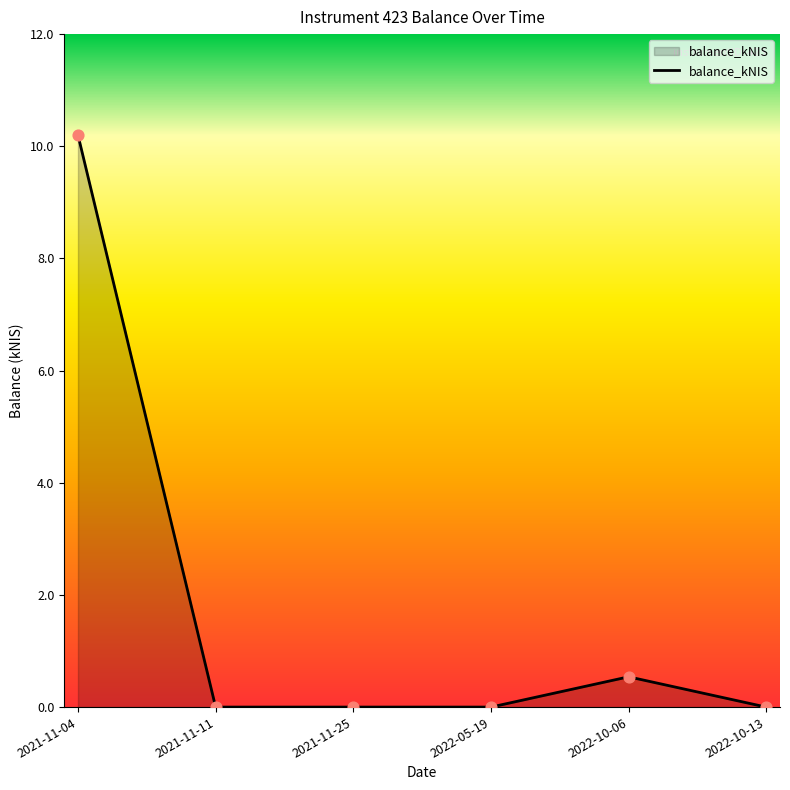

Which has a higher value, 2021-11-11 or 2021-11-04?

2021-11-04